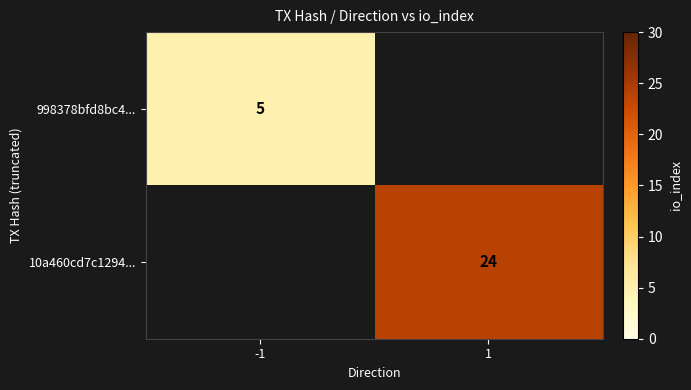

The 10a460cd7c1294... series shows 40 at 1. True or false?

False